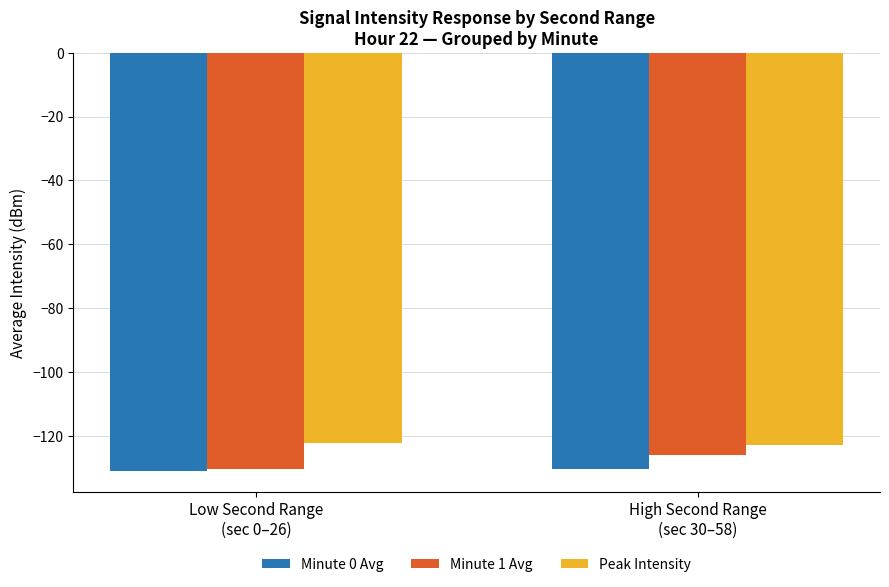

Which series has the largest range (max minus min)?

Minute 1 Avg